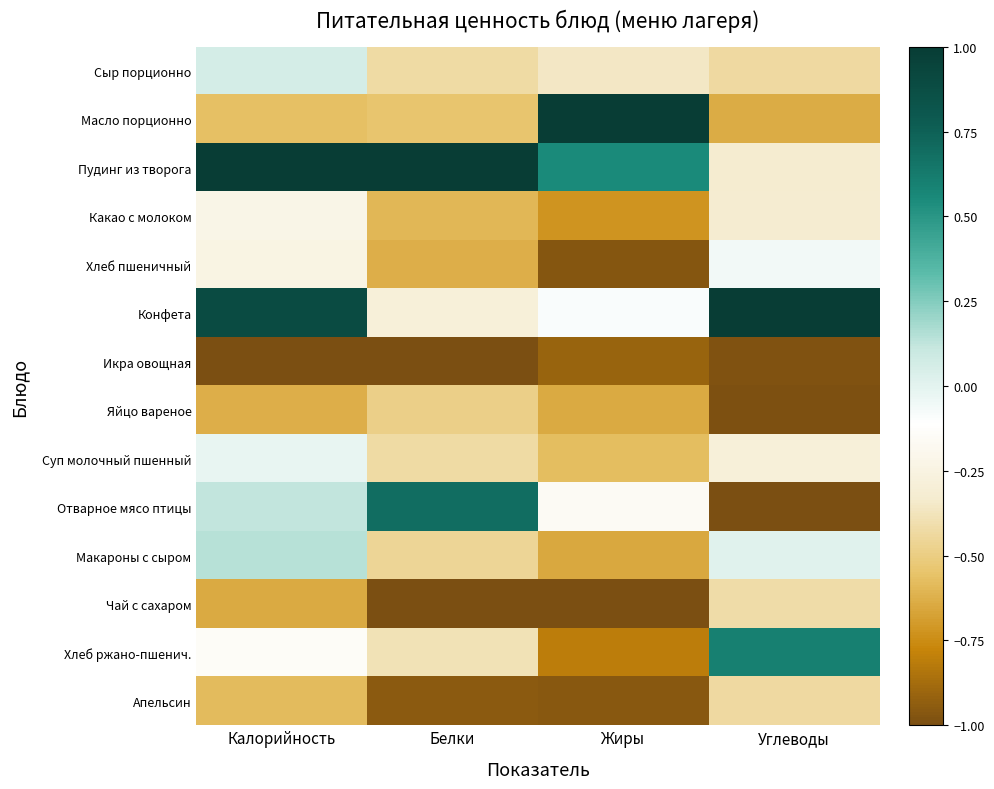

Reading right to left, transcribe all the data shown in this chart.

Сыр порционно: Углеводы=-0.4	Жиры=-0.4	Белки=-0.4	Калорийность=0.1
Масло порционно: Углеводы=-0.6	Жиры=1.0	Белки=-0.5	Калорийность=-0.6
Пудинг из творога: Углеводы=-0.3	Жиры=0.6	Белки=1.0	Калорийность=1.0
Какао с молоком: Углеводы=-0.3	Жиры=-0.7	Белки=-0.6	Калорийность=-0.2
Хлеб пшеничный: Углеводы=-0.1	Жиры=-1.0	Белки=-0.6	Калорийность=-0.2
Конфета: Углеводы=1.0	Жиры=-0.1	Белки=-0.3	Калорийность=0.9
Икра овощная: Углеводы=-1.0	Жиры=-0.9	Белки=-1.0	Калорийность=-1.0
Яйцо вареное: Углеводы=-1.0	Жиры=-0.6	Белки=-0.5	Калорийность=-0.6
Суп молочный пшенный: Углеводы=-0.3	Жиры=-0.6	Белки=-0.4	Калорийность=-0.0
Отварное мясо птицы: Углеводы=-1.0	Жиры=-0.2	Белки=0.7	Калорийность=0.1
Макароны с сыром: Углеводы=0.0	Жиры=-0.7	Белки=-0.5	Калорийность=0.1
Чай с сахаром: Углеводы=-0.4	Жиры=-1.0	Белки=-1.0	Калорийность=-0.6
Хлеб ржано-пшенич.: Углеводы=0.6	Жиры=-0.8	Белки=-0.4	Калорийность=-0.1
Апельсин: Углеводы=-0.4	Жиры=-1.0	Белки=-1.0	Калорийность=-0.6